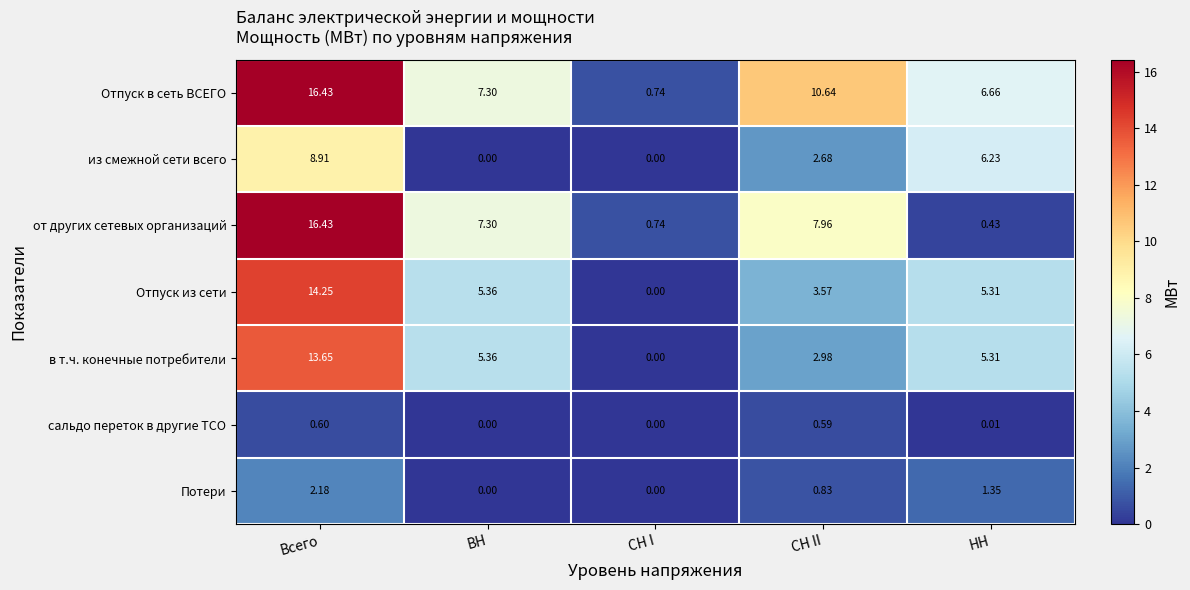

Is the value of в т.ч. конечные потребители at Всего greater than the value of Отпуск в сеть ВСЕГО at ВН?

Yes